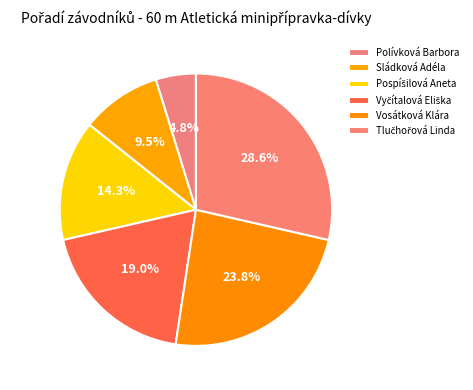

What is the change in value from Polívková Barbora to Sládková Adéla?

+1